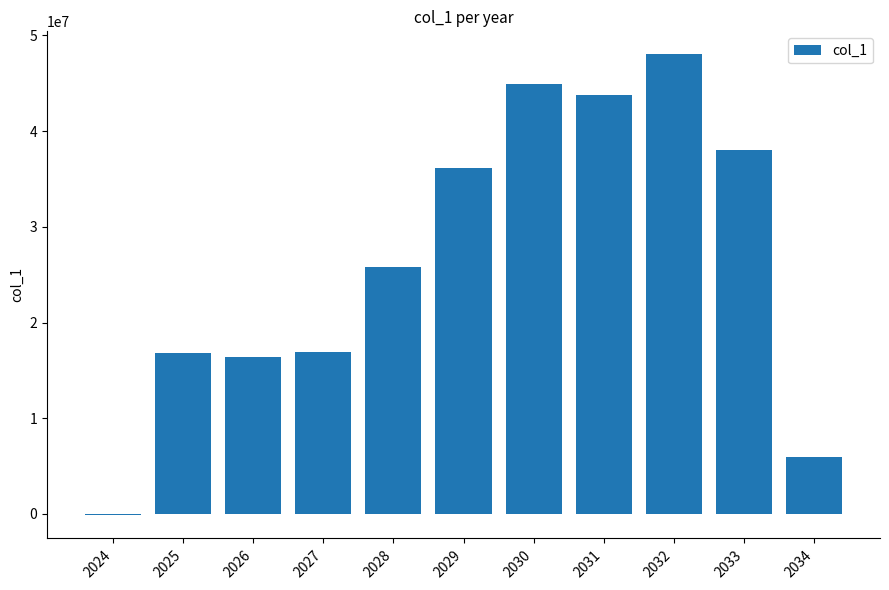

What is the sum of all values?

292546000